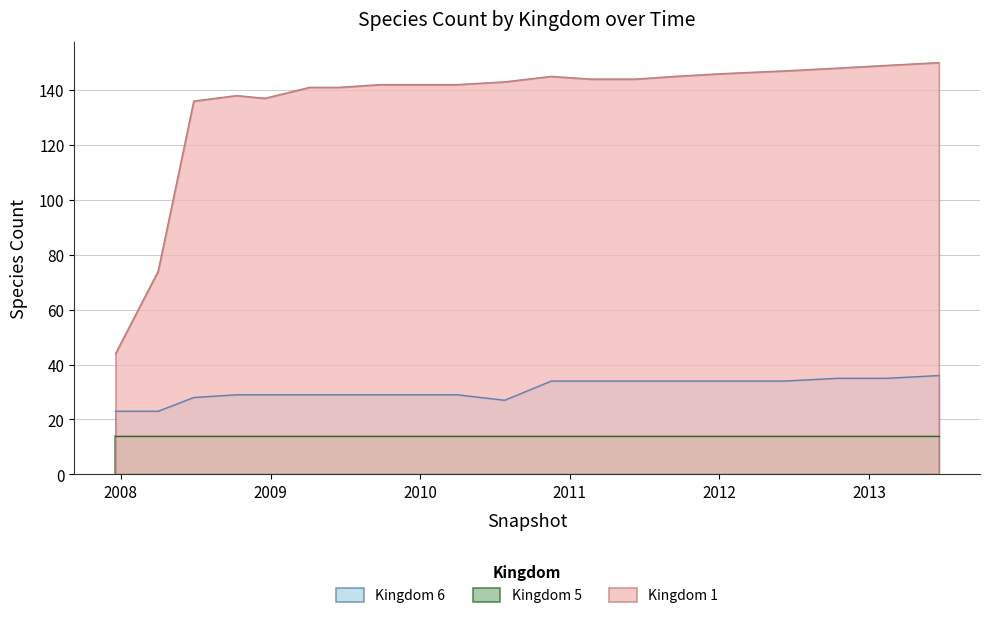

Is the value of Kingdom 6 at 2010-11-17 greater than the value of Kingdom 1 at 2008-06-27?

No